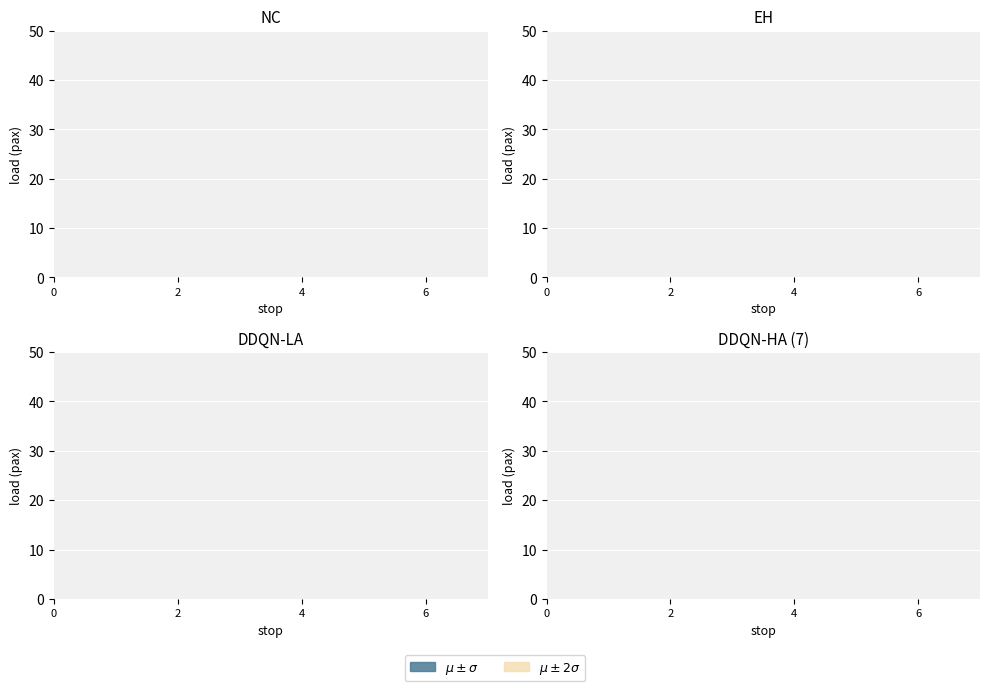

Does the chart display data point markers on the line(s)?

No